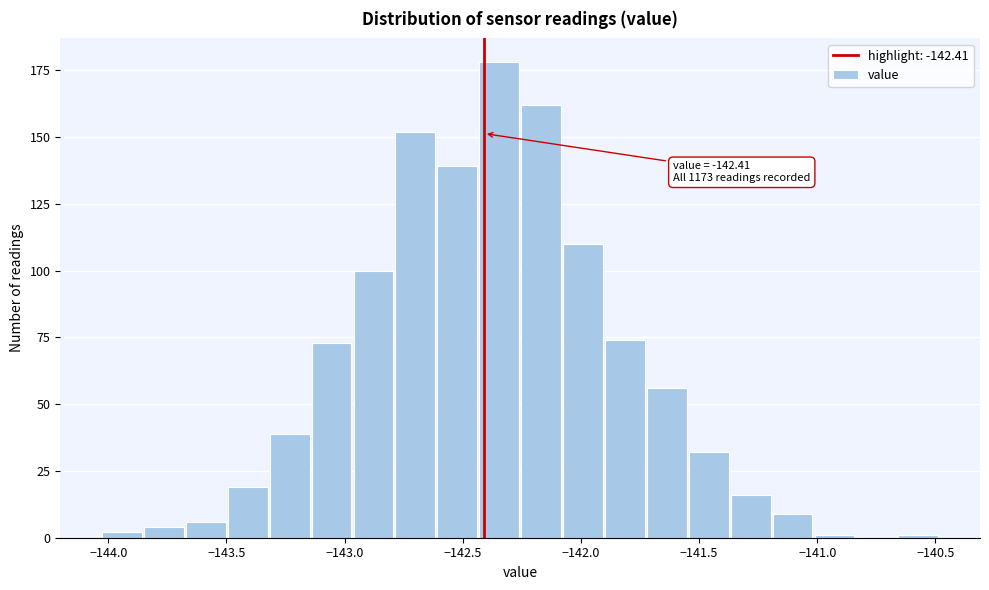

Around what value on the x-axis is the tallest bar? Give the approximate position of its centre, as read against the axis.

-142.35